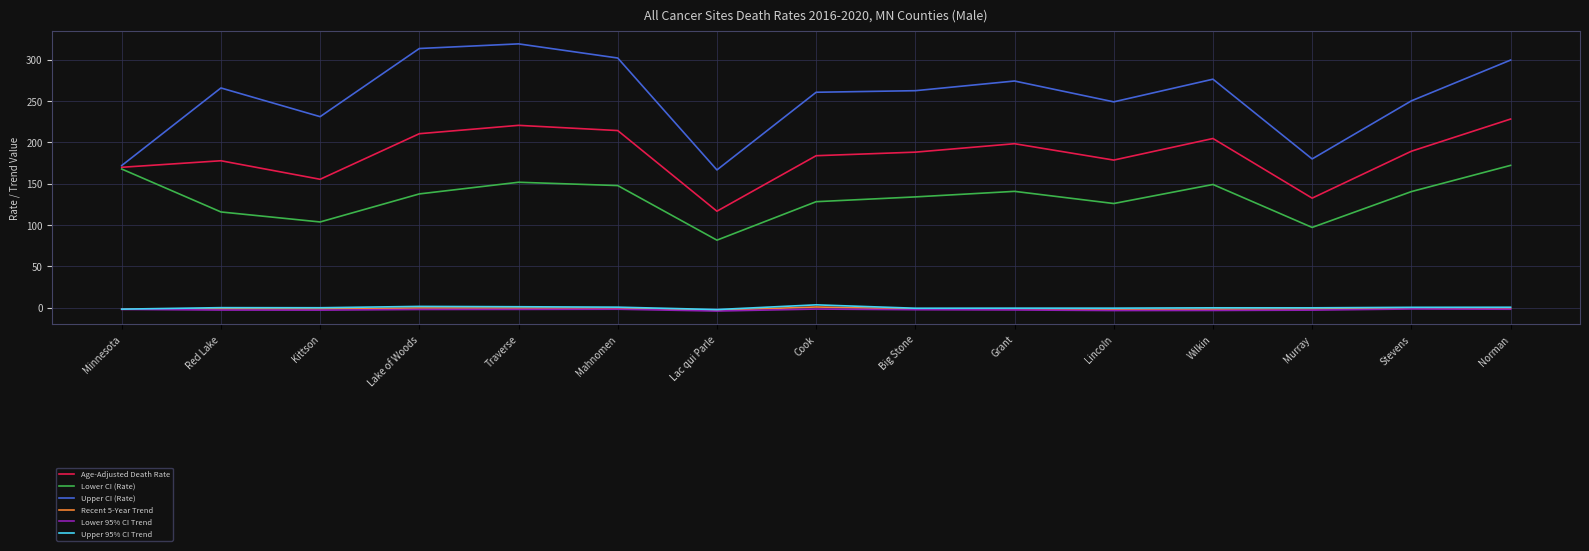

True or false: Recent 5-Year Trend has a value of -1.5 at Grant.

True